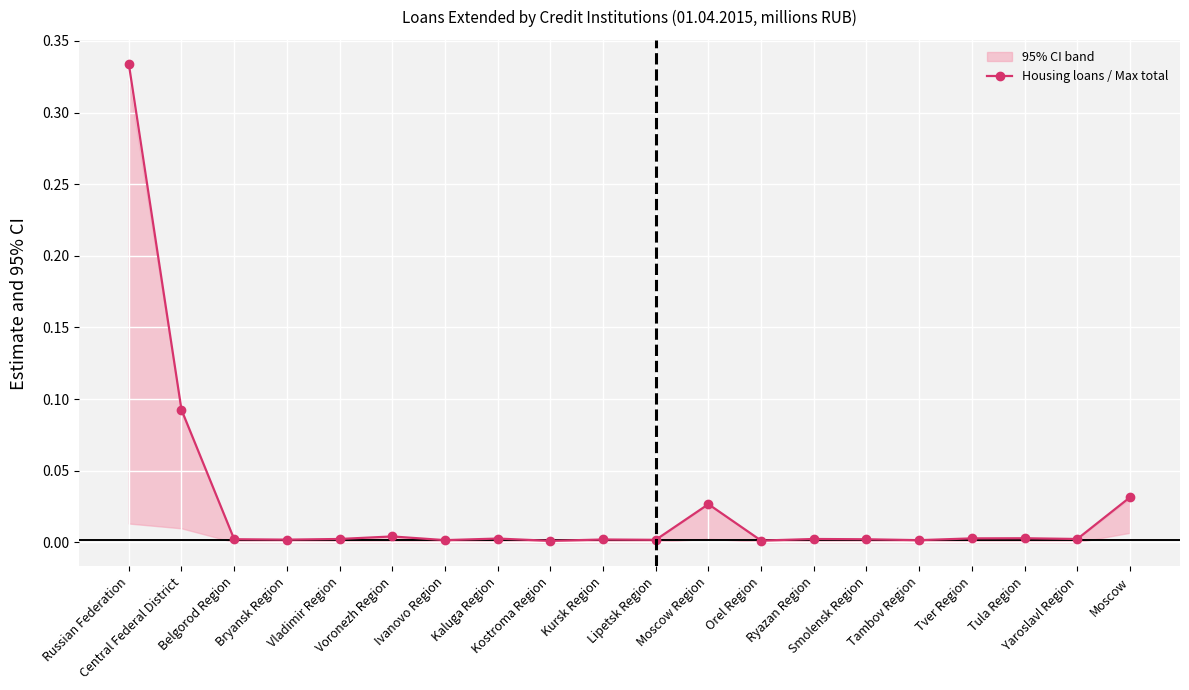

How many interior local valleys (lower than both neighbors) does the data have?

7